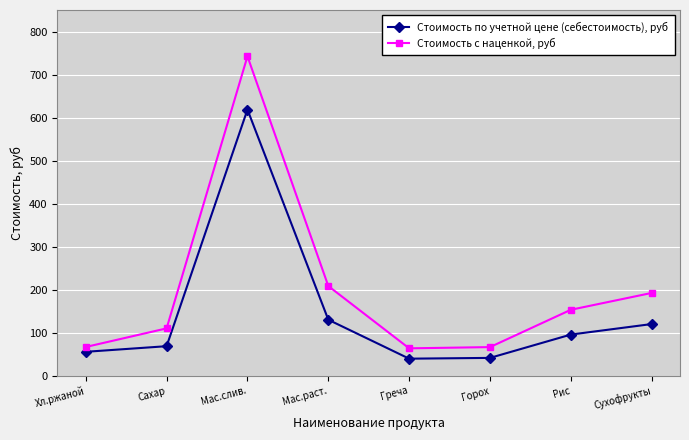

Rank the series at Мас.слив. from highest to lowest value.

Стоимость с наценкой, руб, Стоимость по учетной цене (себестоимость), руб